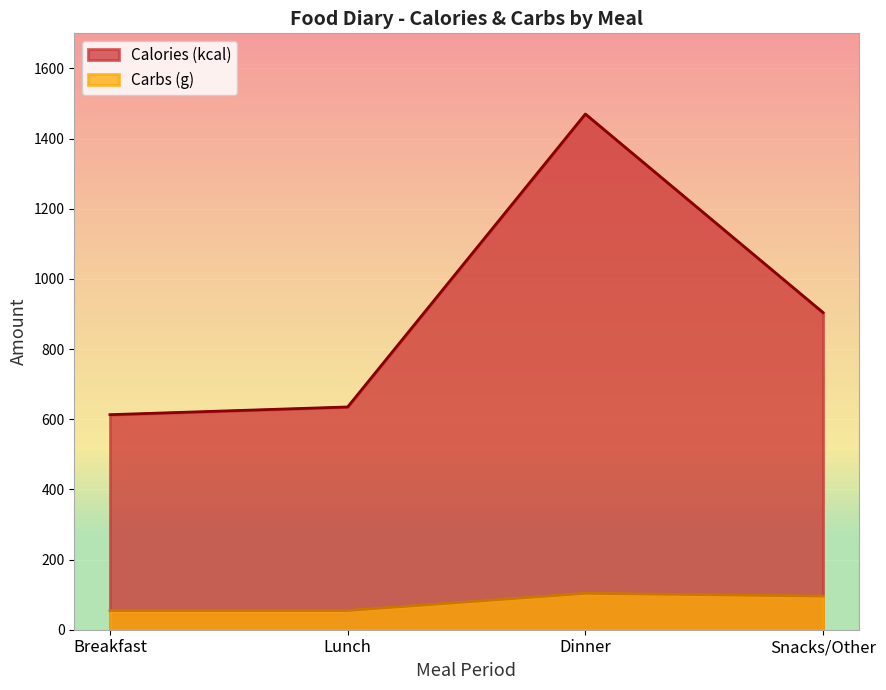

What is the difference between the second highest and minimum values in the Carbs (g) series?

41.1